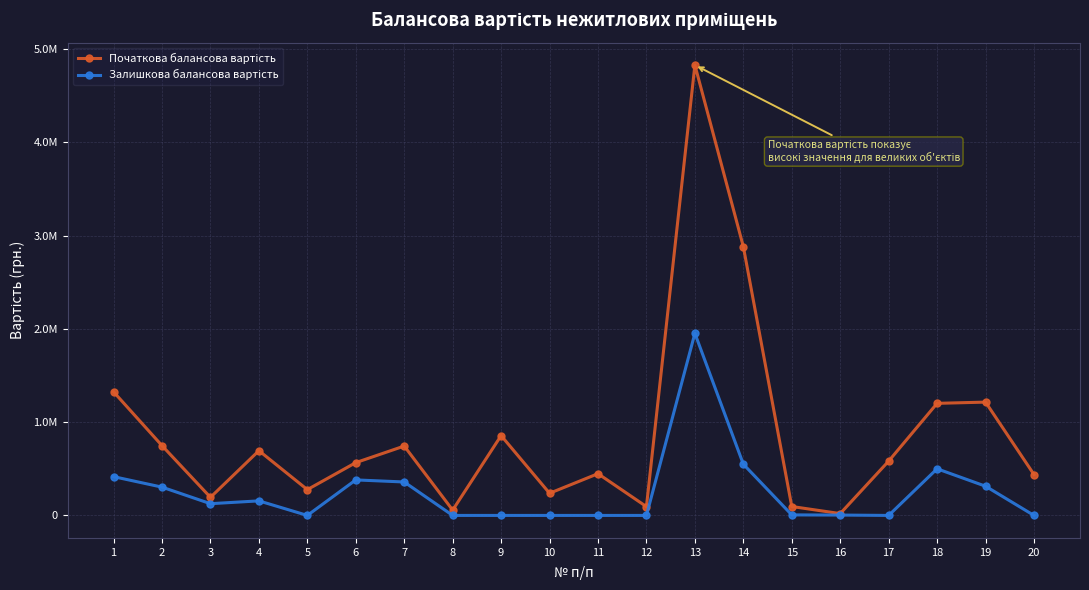

Does the chart have visible grid lines?

Yes